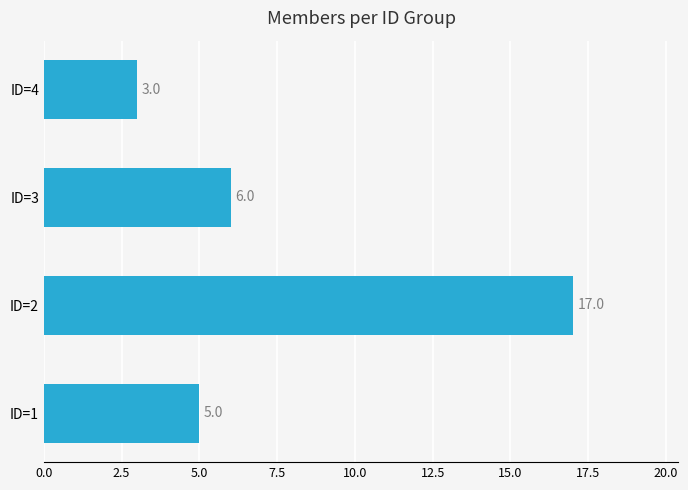

Rank the categories by value from lowest to highest.

ID=4, ID=1, ID=3, ID=2